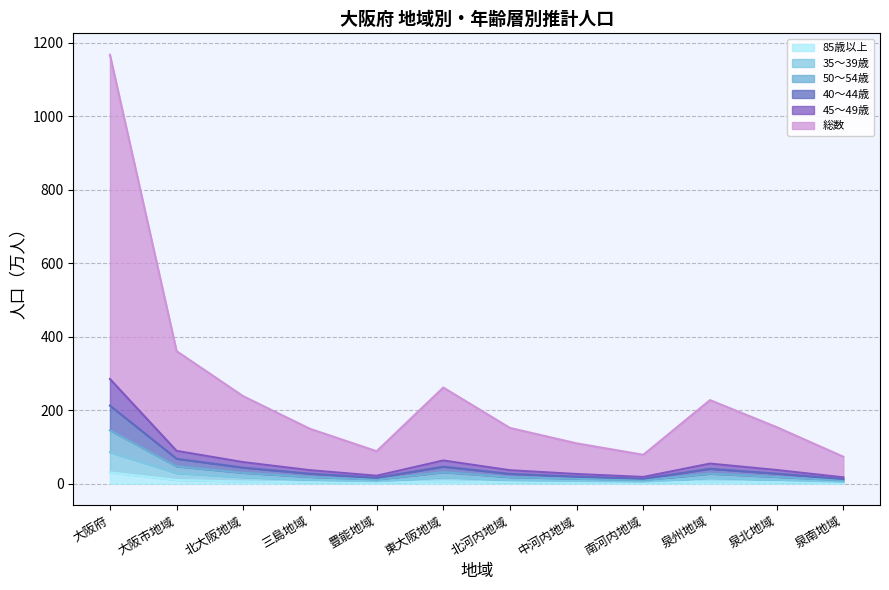

What is the smallest value displayed?

2.0